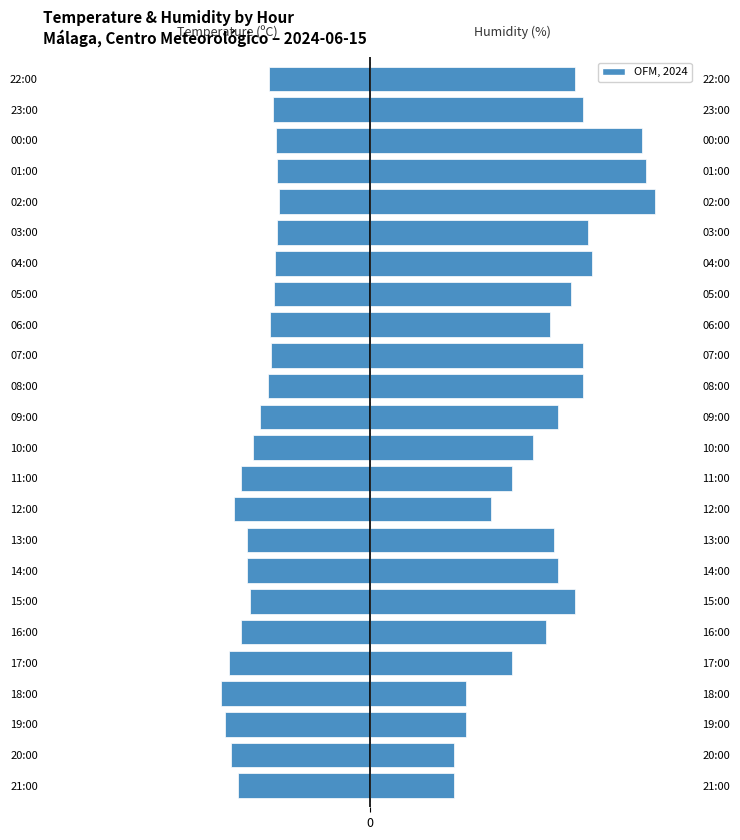

Reading left to right, what are all the values shown in this chart?

Temperature (C): -31.5	-33.3	-34.7	-35.7	-33.8	-30.9	-28.7	-29.5	-29.5	-32.4	-30.8	-28.0	-26.3	-24.4	-23.7	-23.8	-22.9	-22.7	-22.2	-21.8	-22.3	-22.4	-23.2	-24.1
Humidity (%): 20.0	20.0	23.0	23.0	34.0	42.0	49.0	45.0	44.0	29.0	34.0	39.0	45.0	51.0	51.0	43.0	48.0	53.0	52.0	68.0	66.0	65.0	51.0	49.0